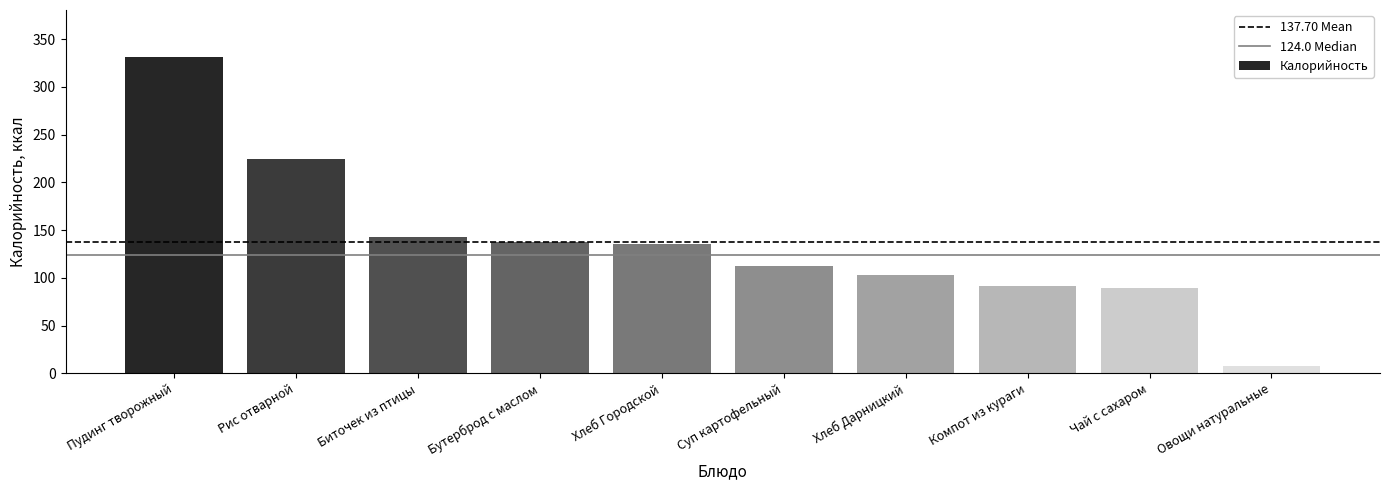

Does the chart contain stacked bars?

No